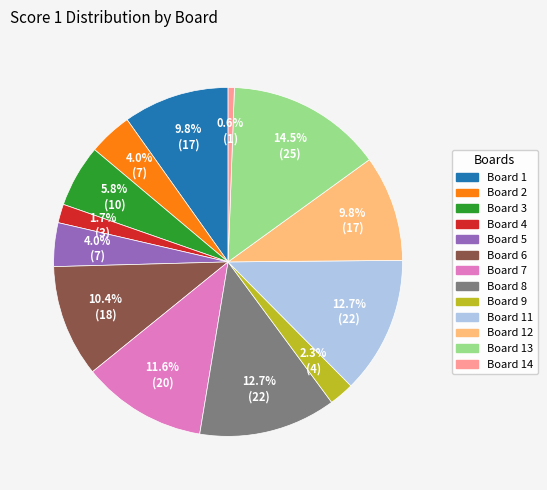

Which category has the biggest portion of the pie?

Board 13